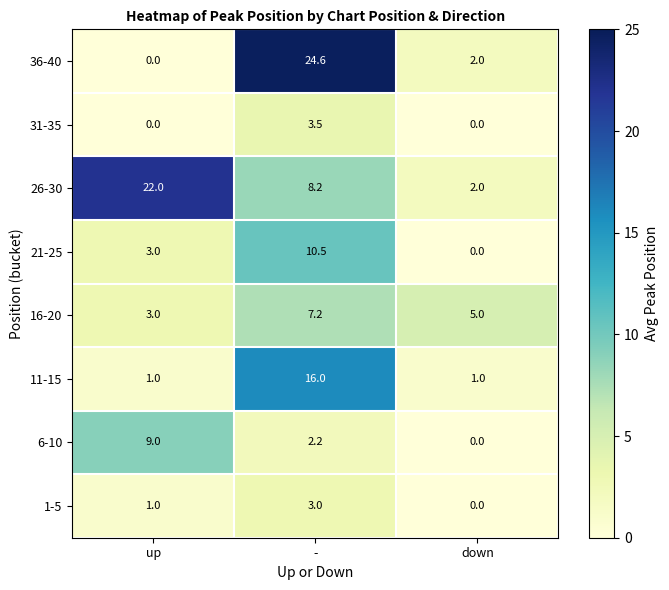

Between up and -, which series saw the biggest shift?

36-40